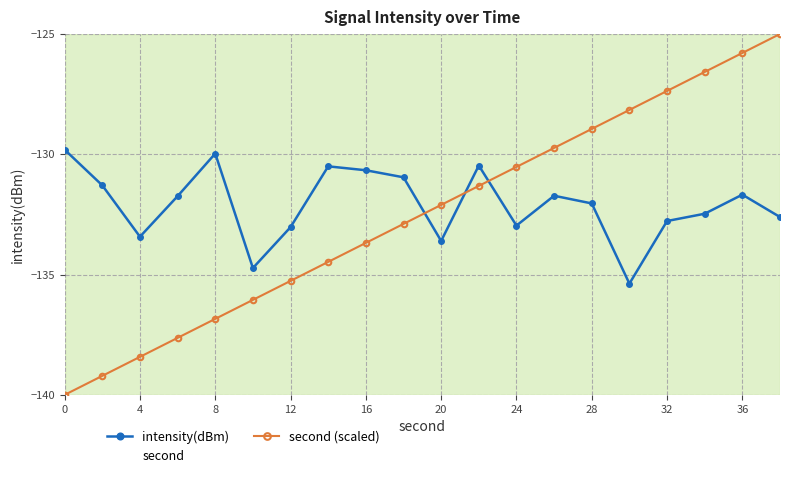

True or false: second (scaled) and intensity(dBm) cross at least once.

True